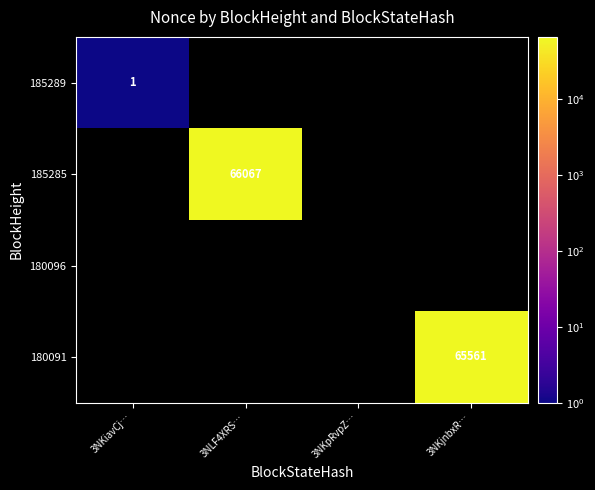

At which category does the chart reach its peak across all series?

3NLF4XRS…